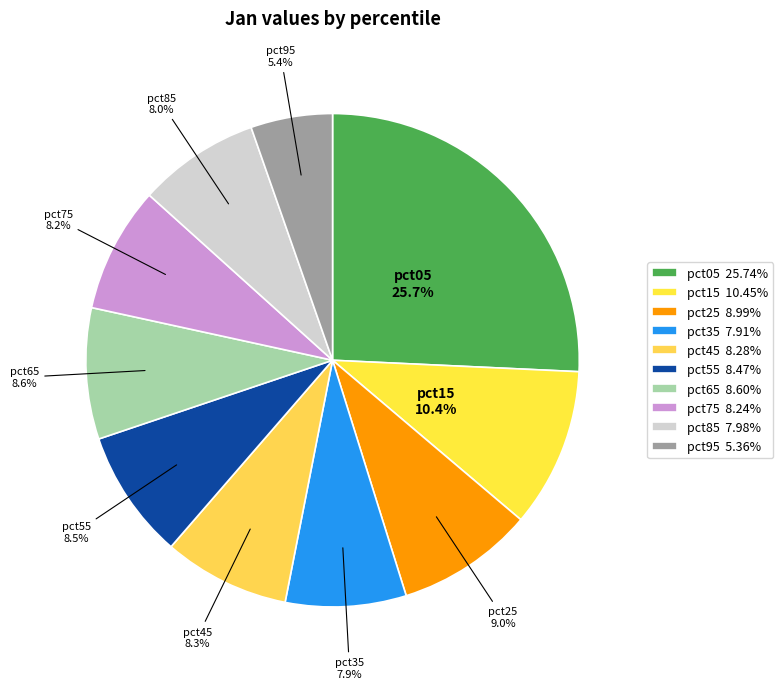

The pct15 slice represents 5% of the pie. True or false?

False